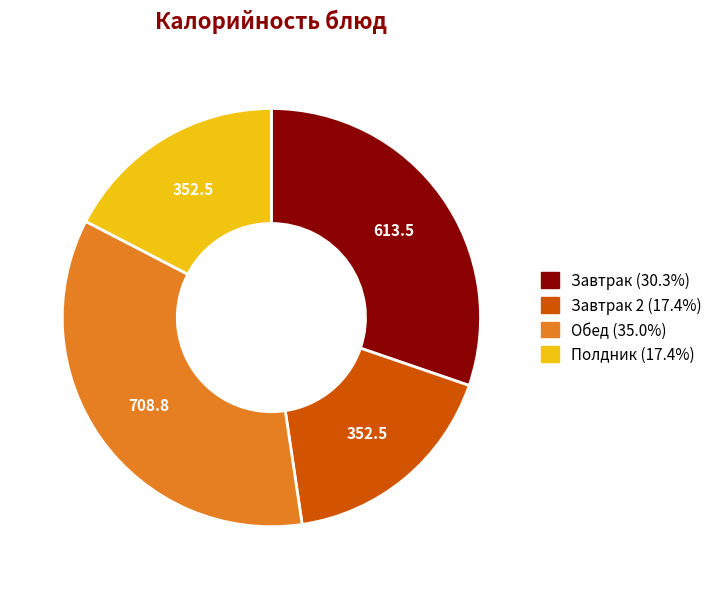

Does any single category account for the majority?

No